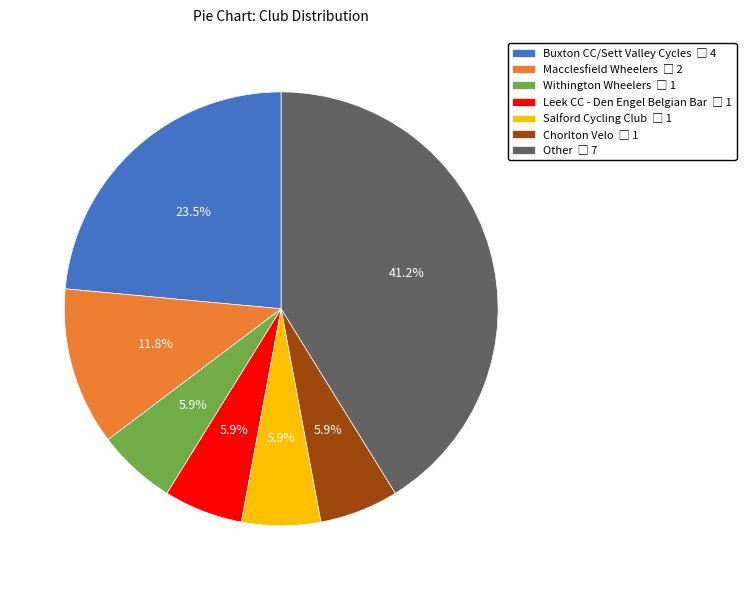

The Other slice represents 41% of the pie. True or false?

True